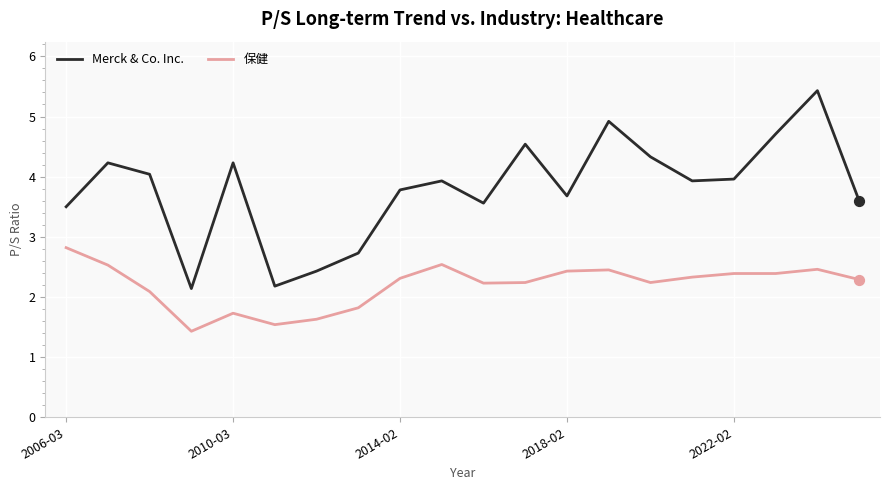

Which series has the largest total across all categories?

Merck & Co. Inc.